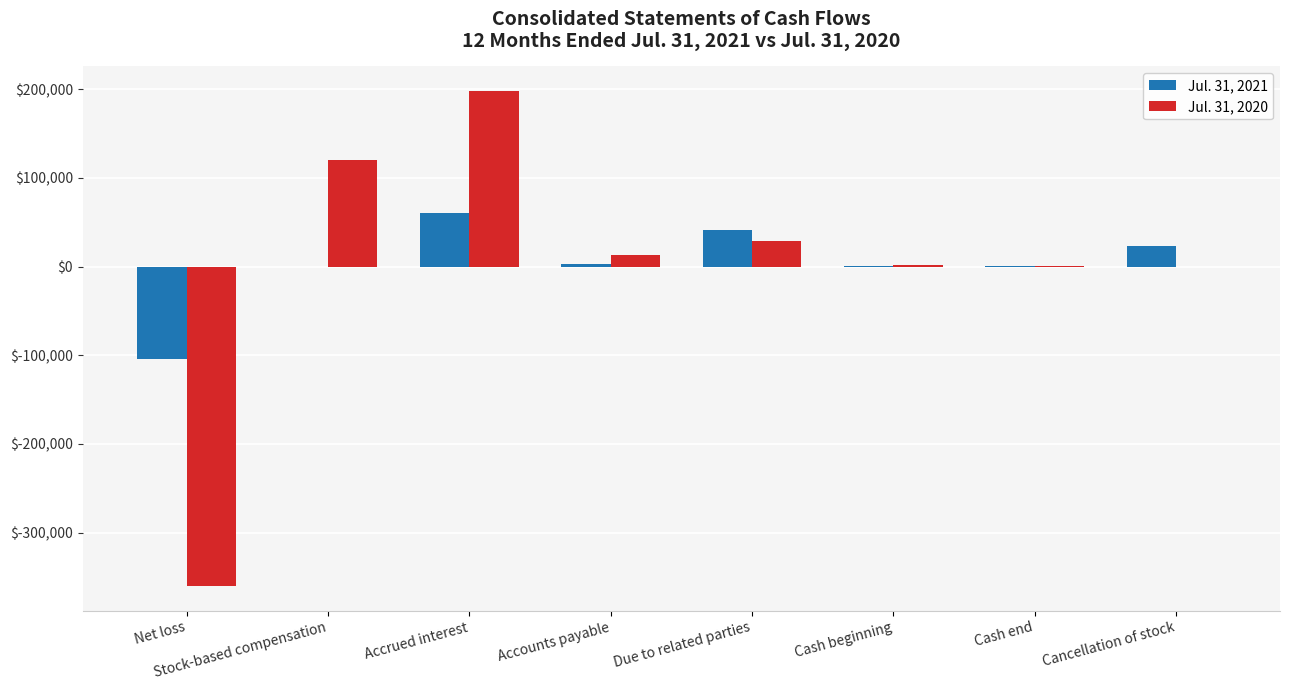

Are the bars grouped side by side (vs. stacked)?

Yes